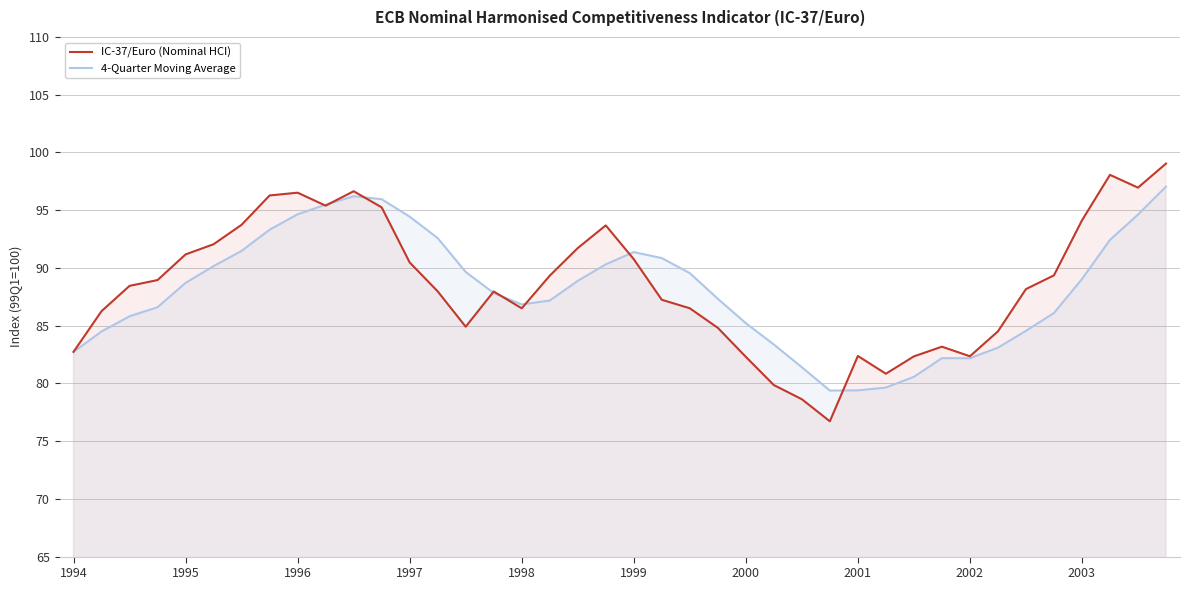

Count the number of data series in this chart.

2